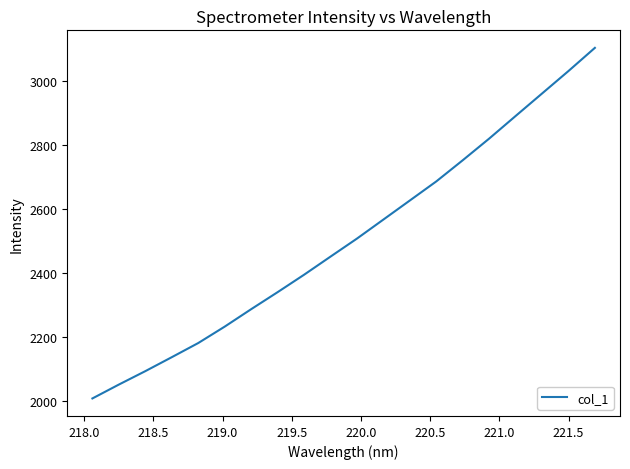

What is the maximum value shown in the chart?

3102.7